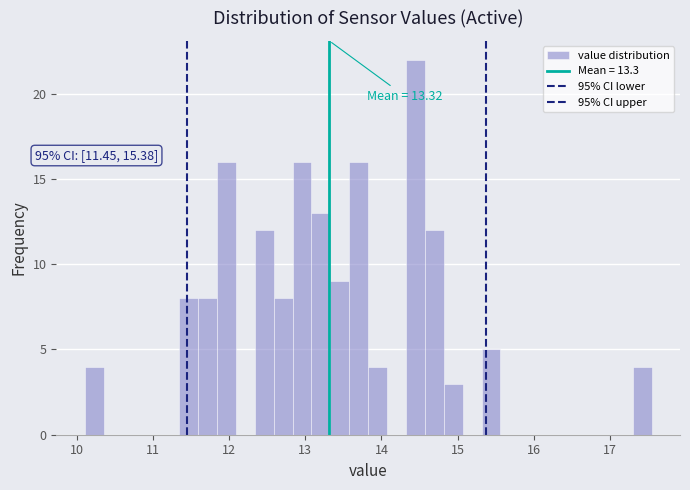

Around what value on the x-axis is the tallest bar? Give the approximate position of its centre, as read against the axis.

14.4